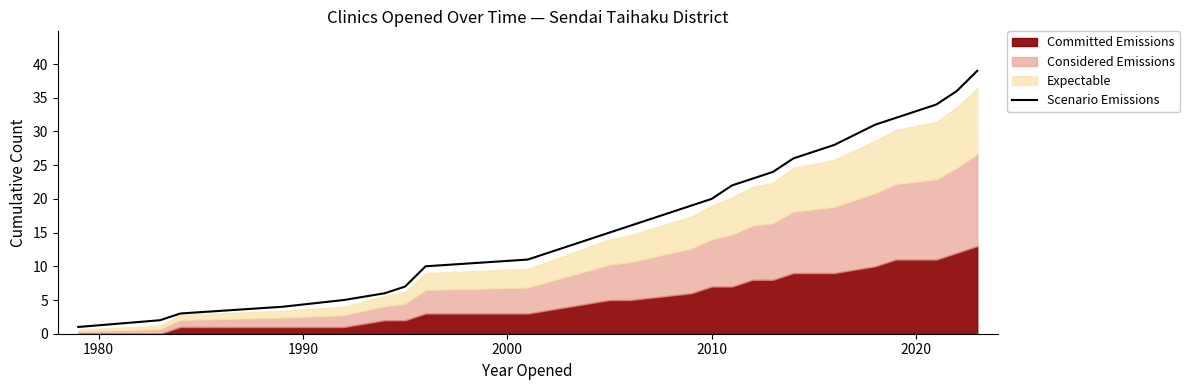

What is the highest value of the Scenario Emissions series?

39